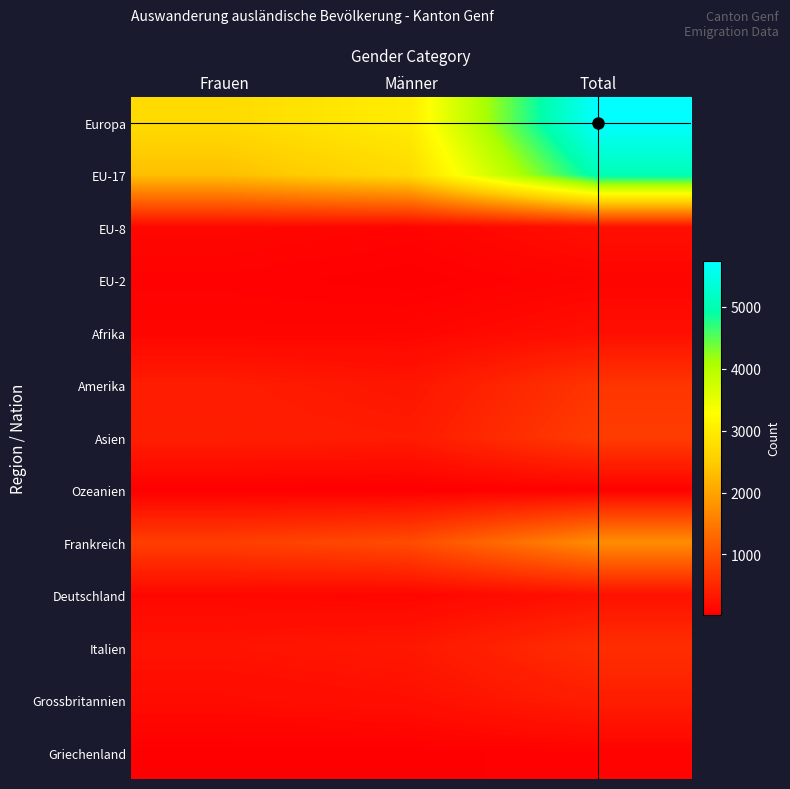

At which category is the sum across all series the highest?

Total